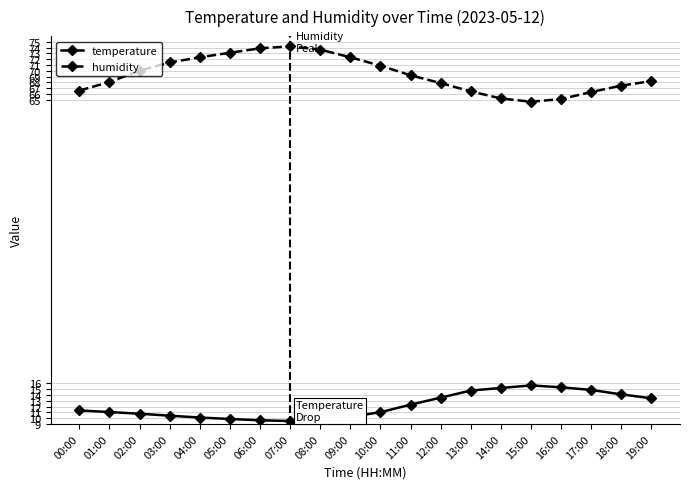

Which series has the largest range (max minus min)?

humidity